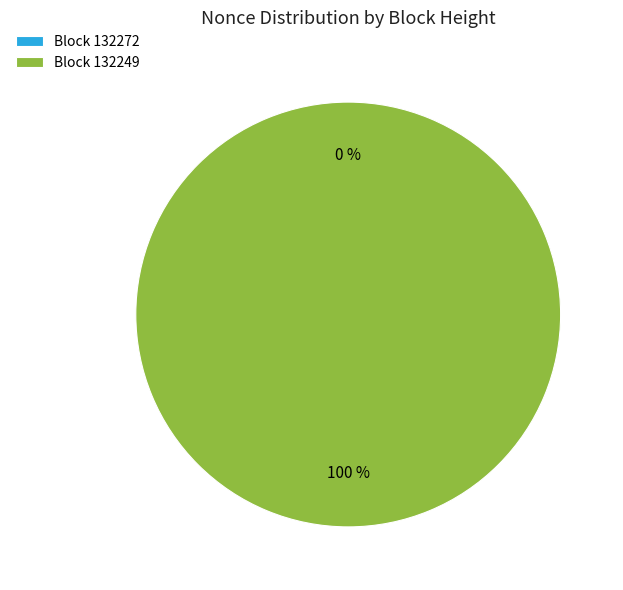

Is it true that 132249 is 91% of the pie?

False